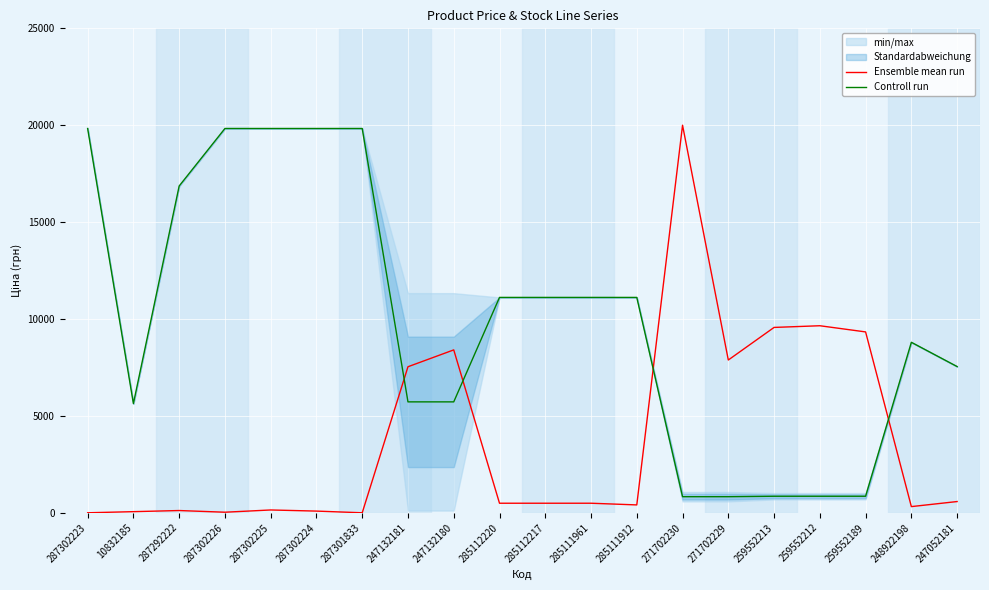

What is the label of the 19th point from the right?

10832185